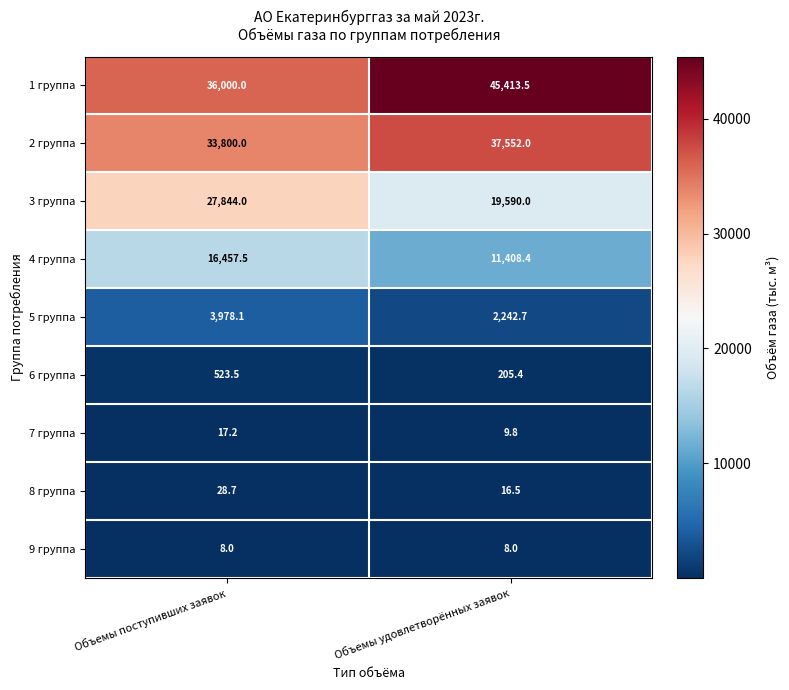

What is the maximum value for 1 группа?

45413.5